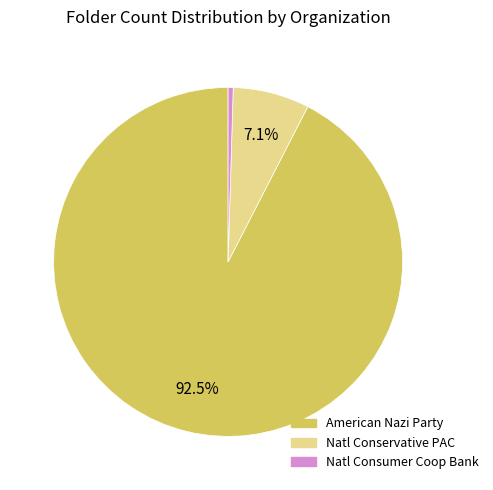

Is there any slice that represents more than half of the pie?

Yes